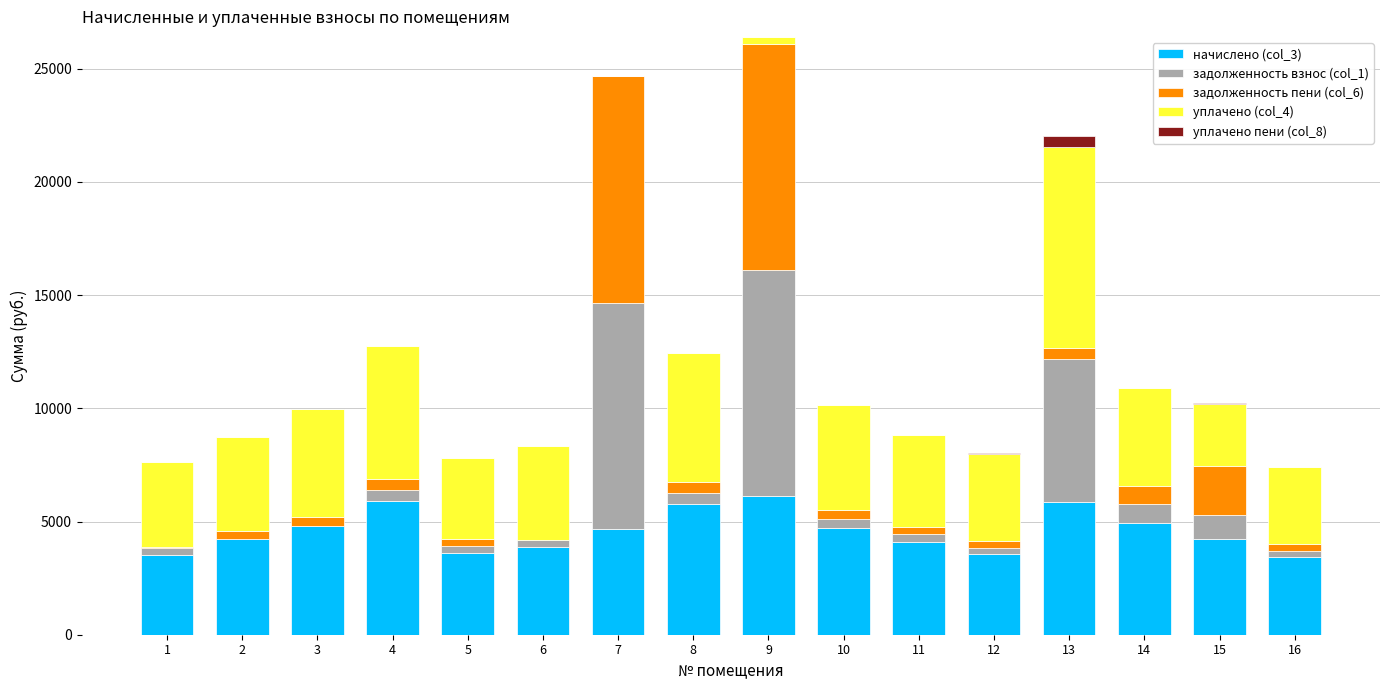

Count the number of categories in the chart.

16